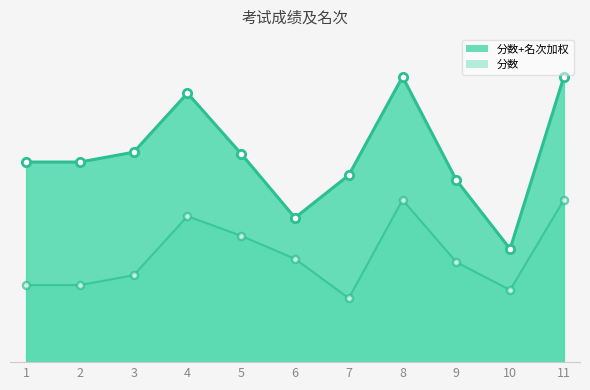

How many data points are less than 81?

5